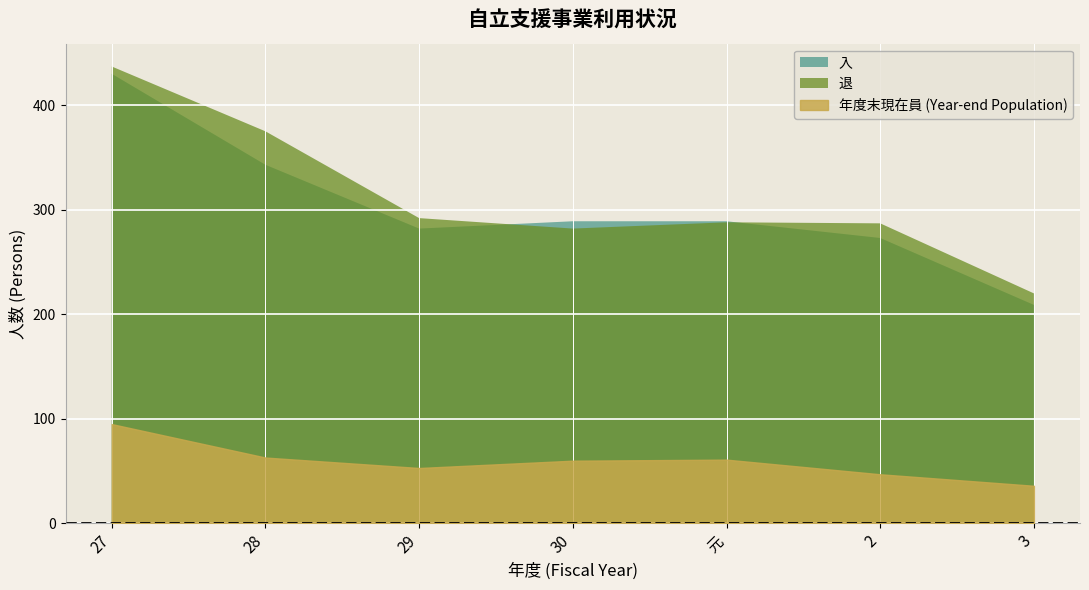

What is the label of the 5th point from the right?

29